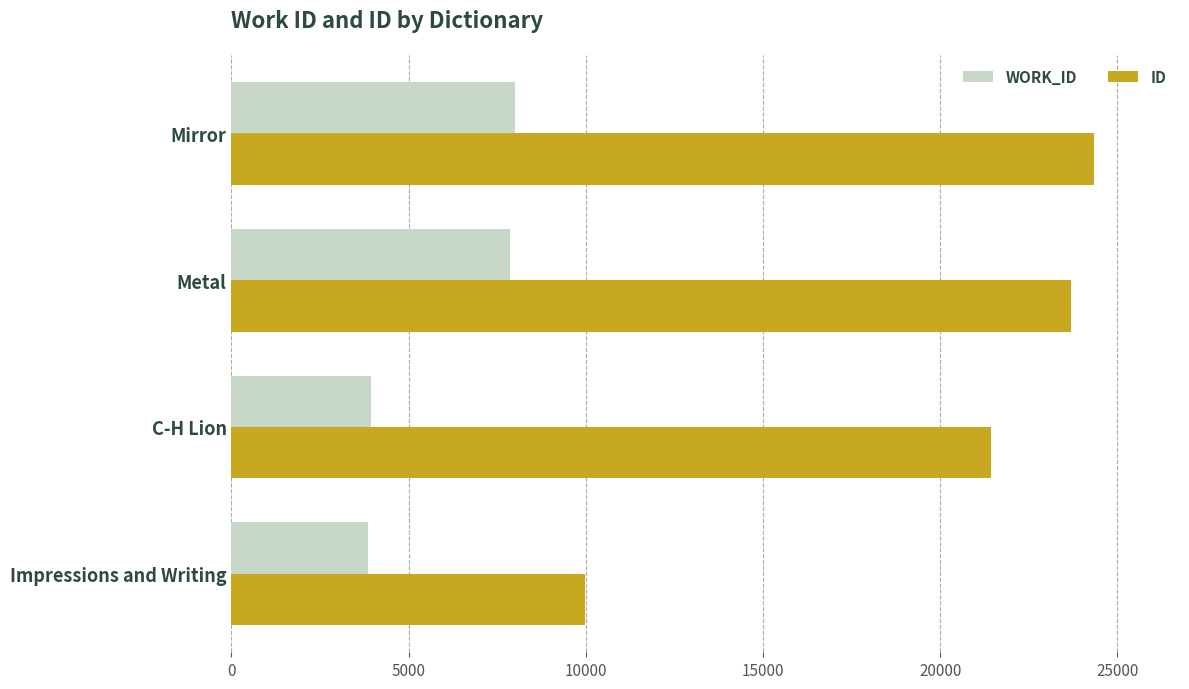

What is the total value across all series at Impressions and Writing?

13832